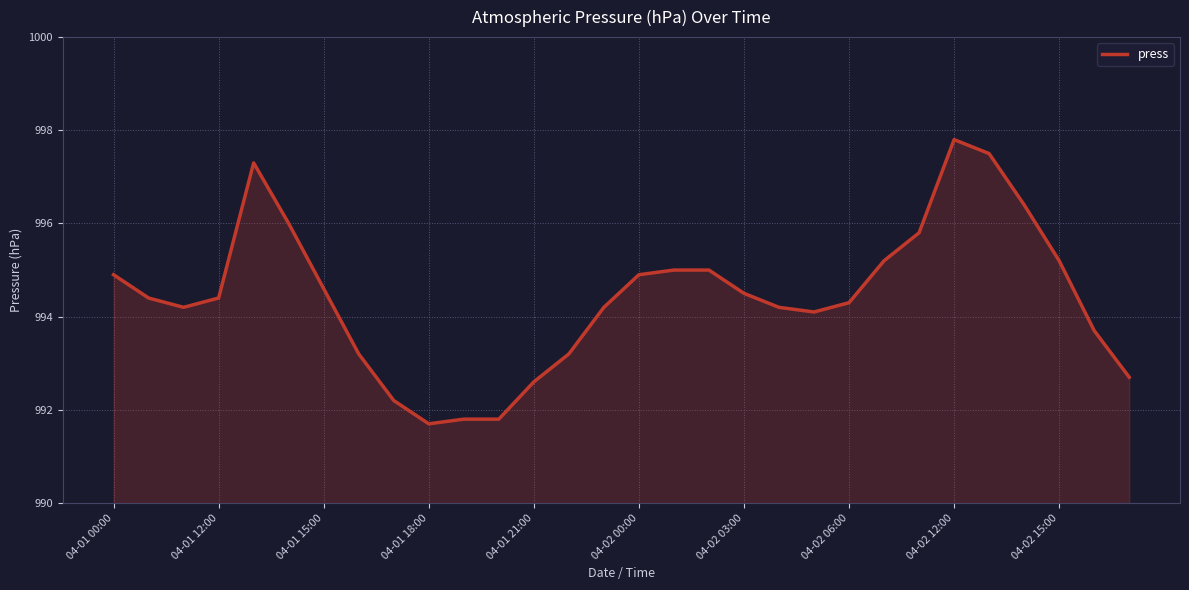

What is the greatest value displayed?

997.8